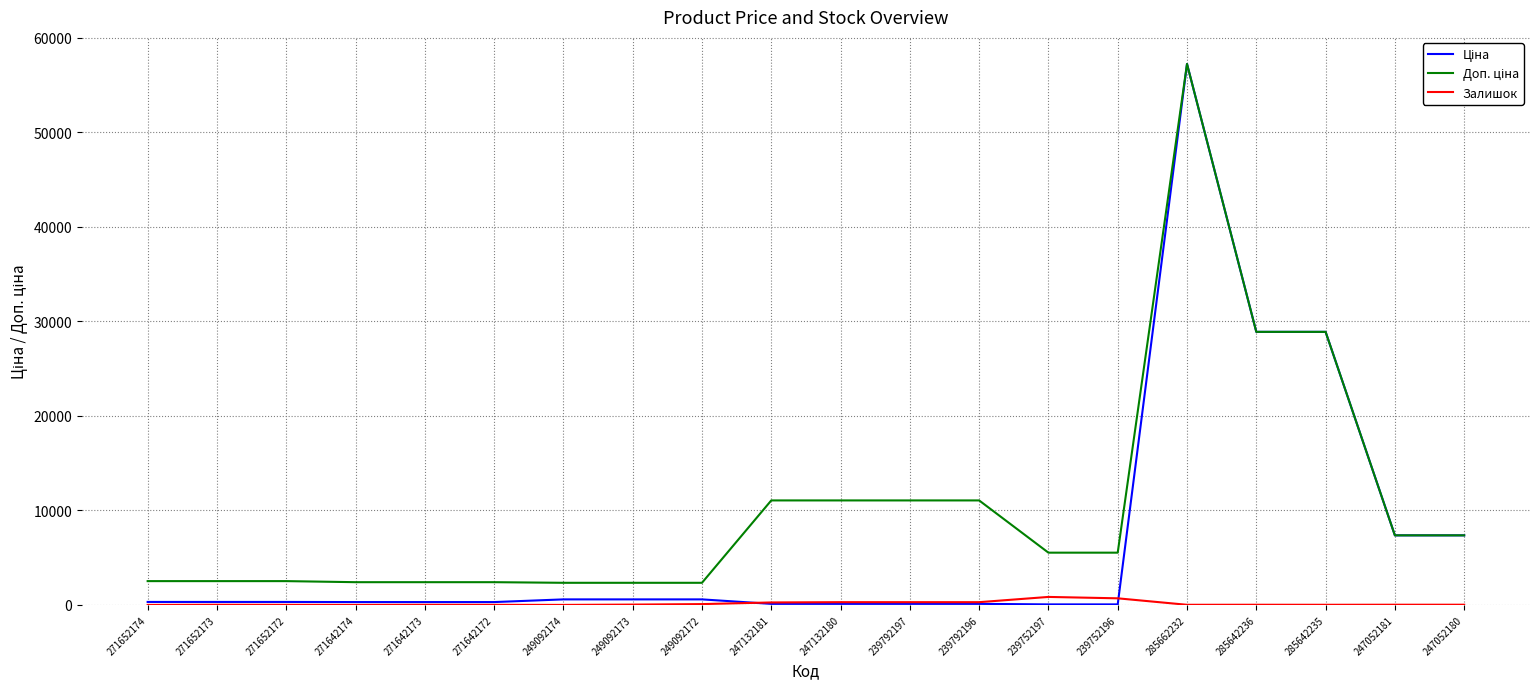

Which category has the highest value across all series?

285662232